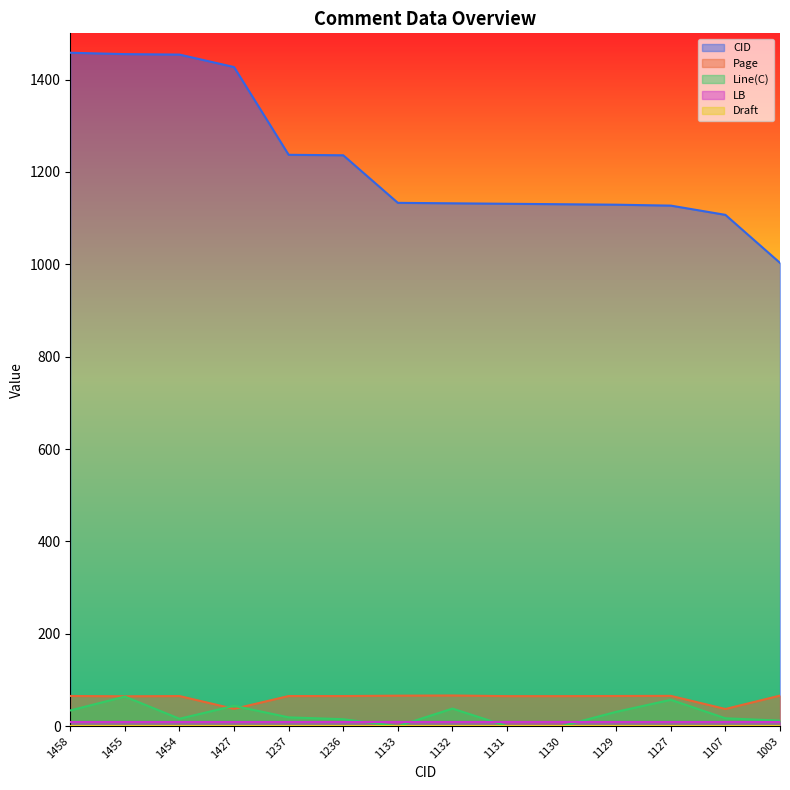

What is the highest value of the CID series?

1458.0